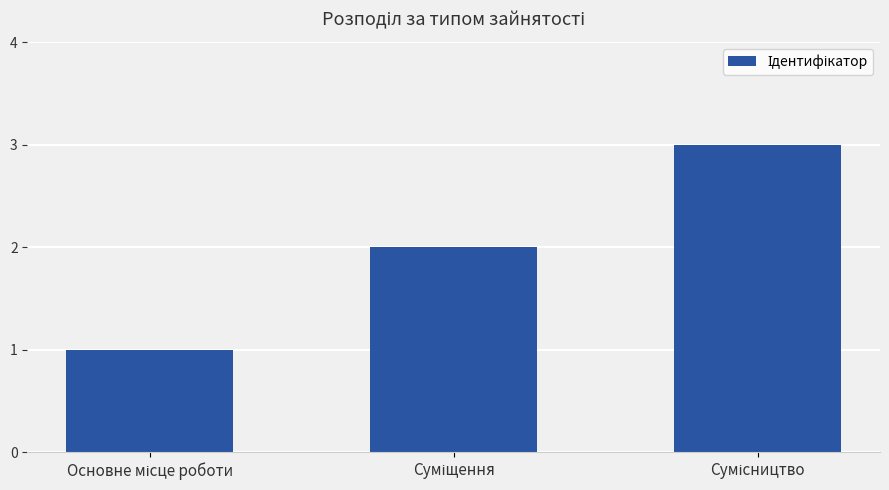

What is the maximum value shown in the chart?

3